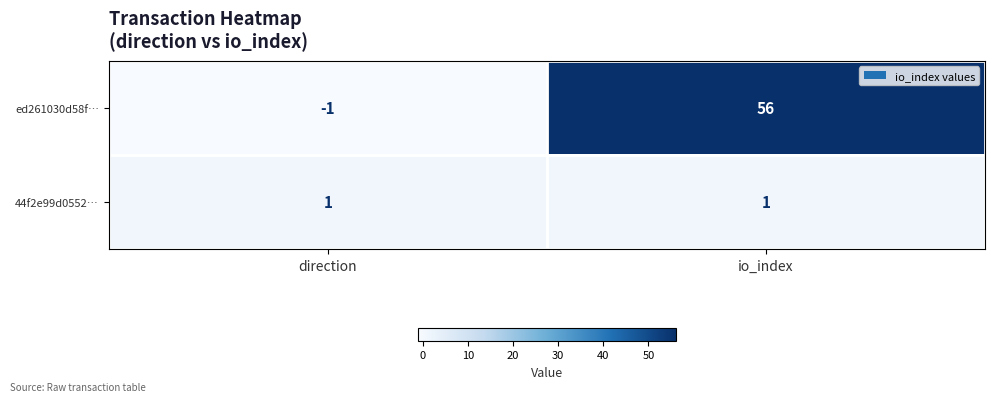

What is the maximum value shown in the chart?

56